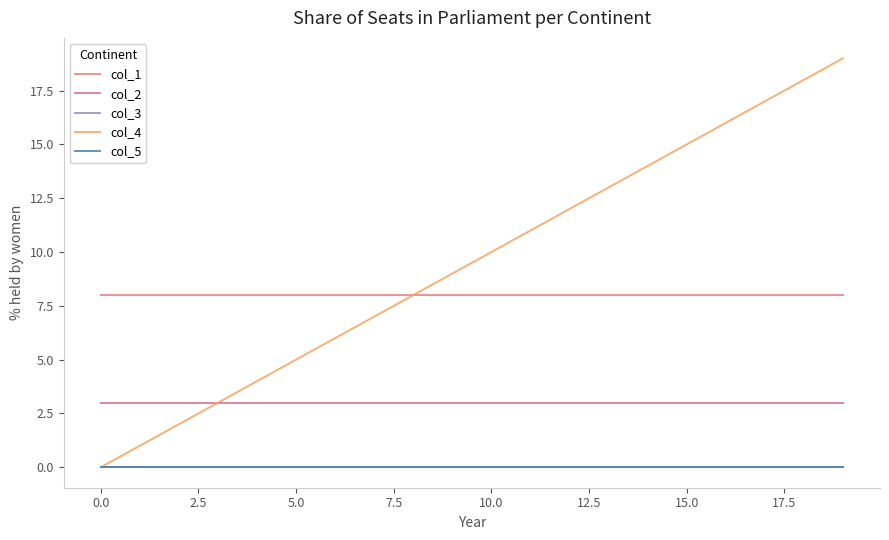

Reading left to right, list all the values displayed in this chart.

col_1: 8	8	8	8	8	8	8	8	8	8	8	8	8	8	8	8	8	8	8	8
col_2: 3	3	3	3	3	3	3	3	3	3	3	3	3	3	3	3	3	3	3	3
col_3: 0	0	0	0	0	0	0	0	0	0	0	0	0	0	0	0	0	0	0	0
col_4: 0	1	2	3	4	5	6	7	8	9	10	11	12	13	14	15	16	17	18	19
col_5: 0	0	0	0	0	0	0	0	0	0	0	0	0	0	0	0	0	0	0	0